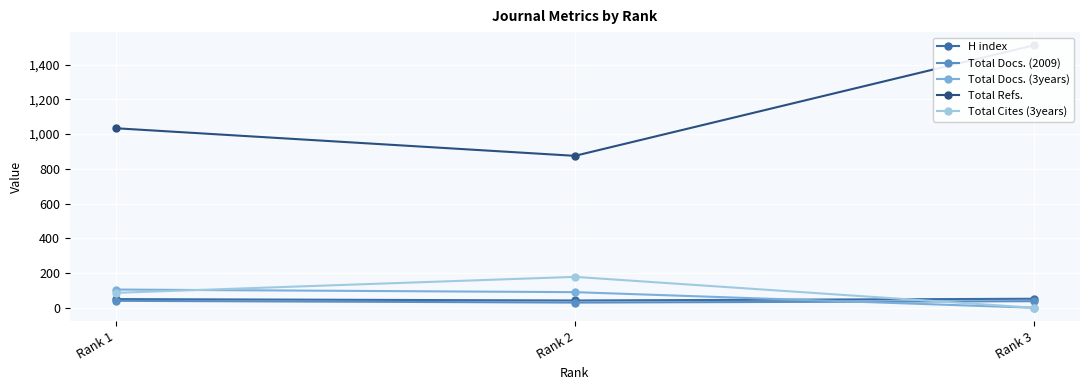

Is the value of Total Docs. (3years) at Rank 2 greater than the value of Total Refs. at Rank 3?

No